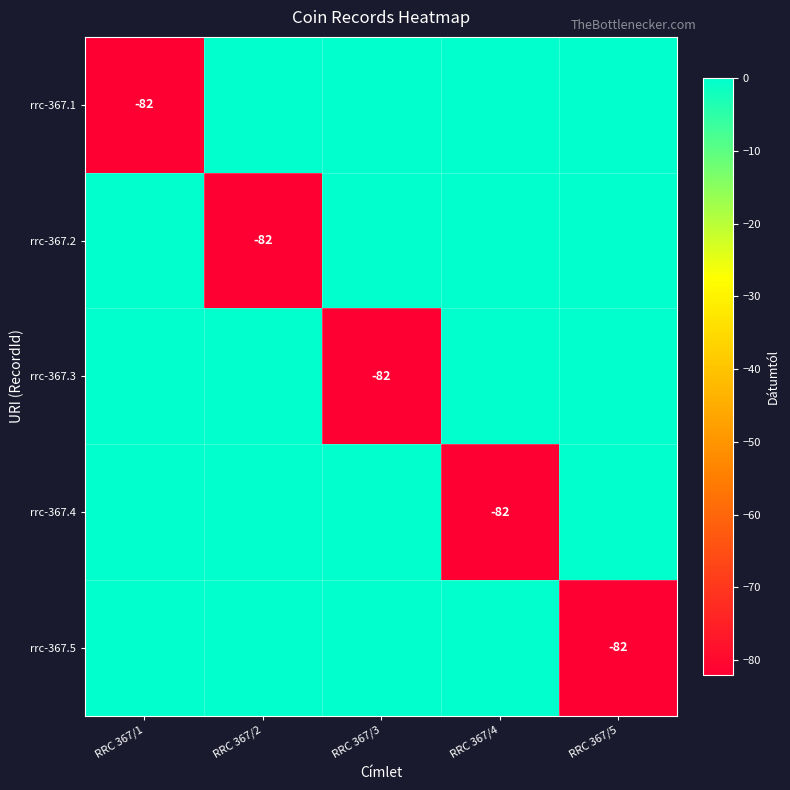

At which category is the sum across all series the highest?

RRC 367/1